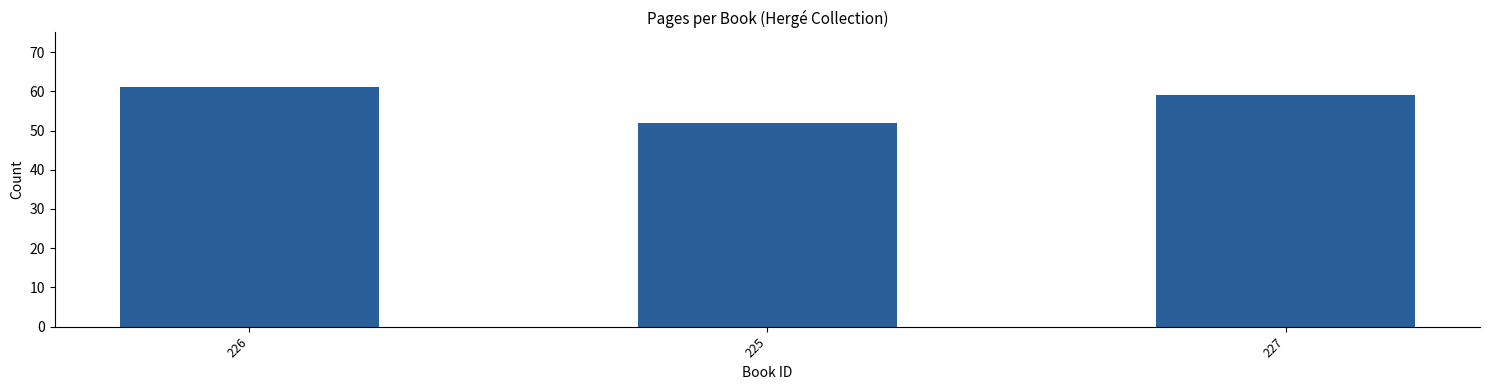

What is the difference between the maximum and minimum values?

9